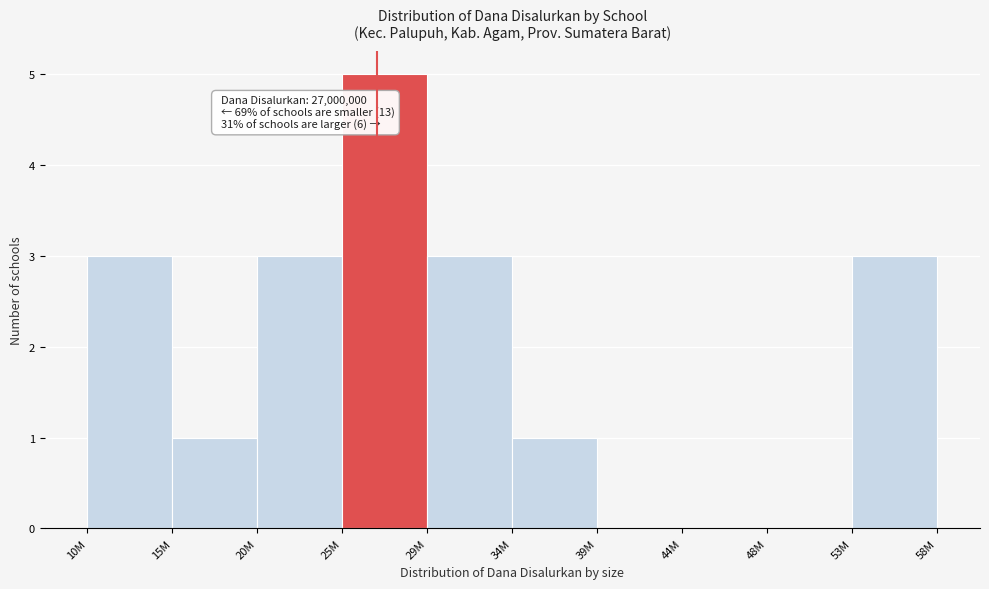

Reading left to right, extract all data points from this chart.

10M=3	15M=1	20M=3	25M=5	29M=3	34M=1	39M=0	44M=0	48M=0	53M=3